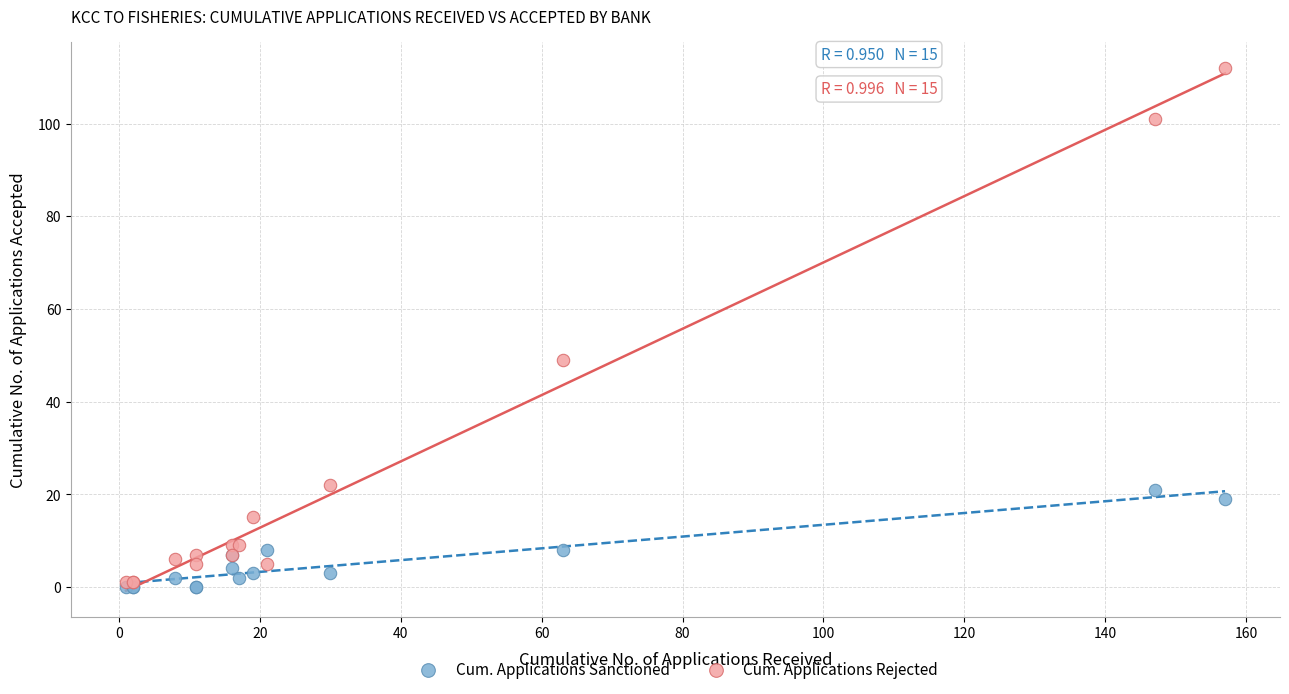

Which series has the widest spread of Y values?

Cum. Applications Rejected